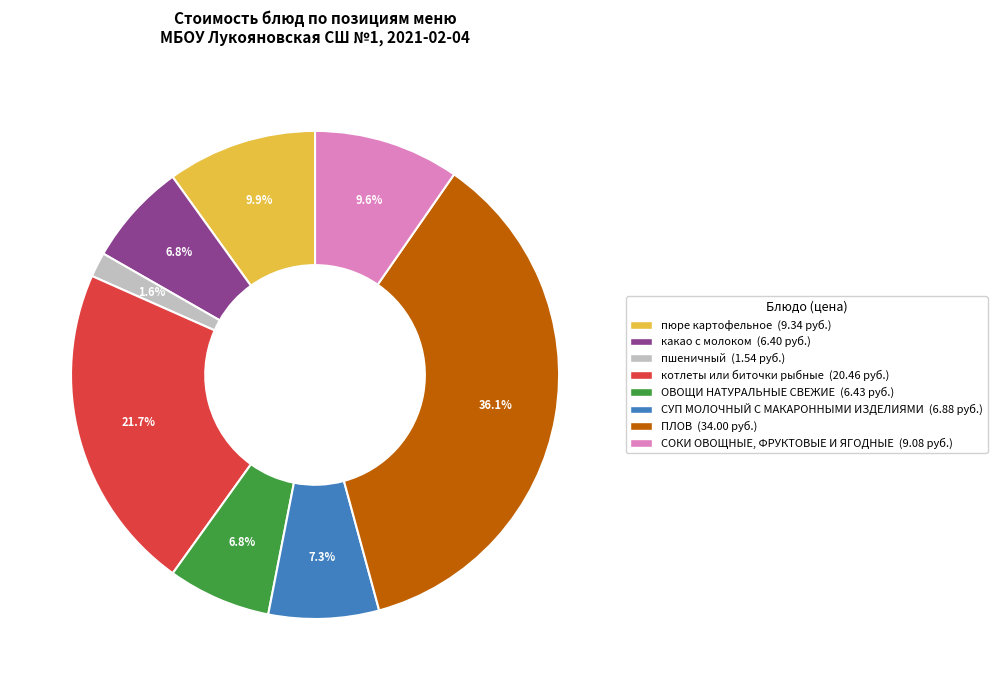

Which category has the biggest portion of the pie?

ПЛОВ